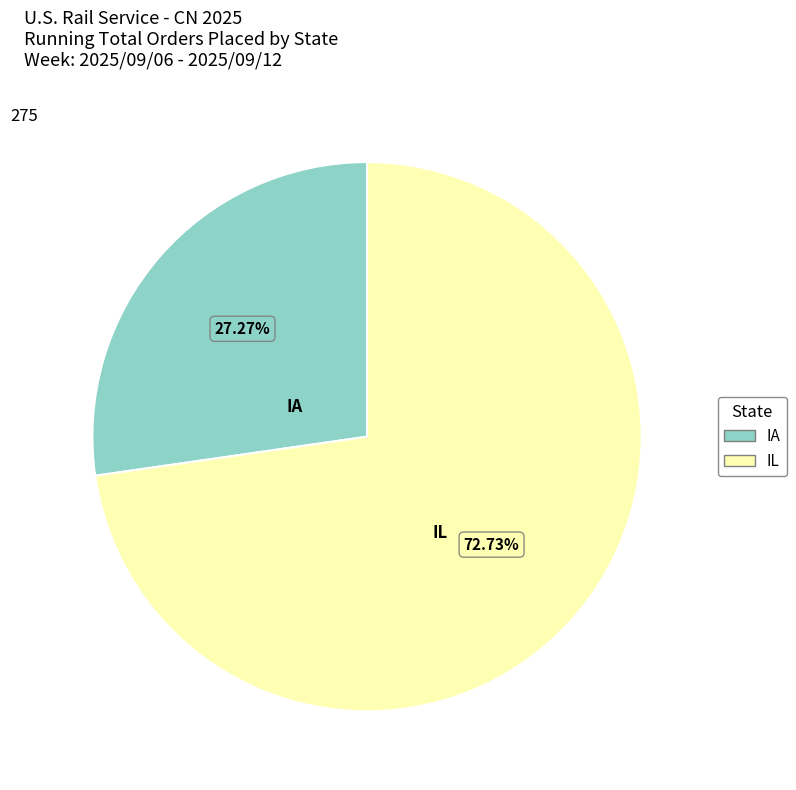

Rank the categories by value from lowest to highest.

IA, IL